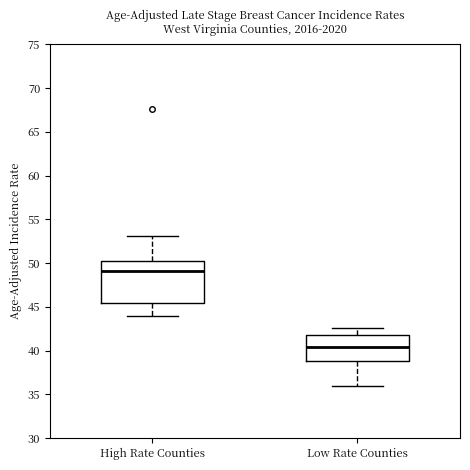

Where is the lower edge of the box for High Rate Counties on the y-axis? The values are not printed on the chart, so give them approximately, as read against the axis.

45.5